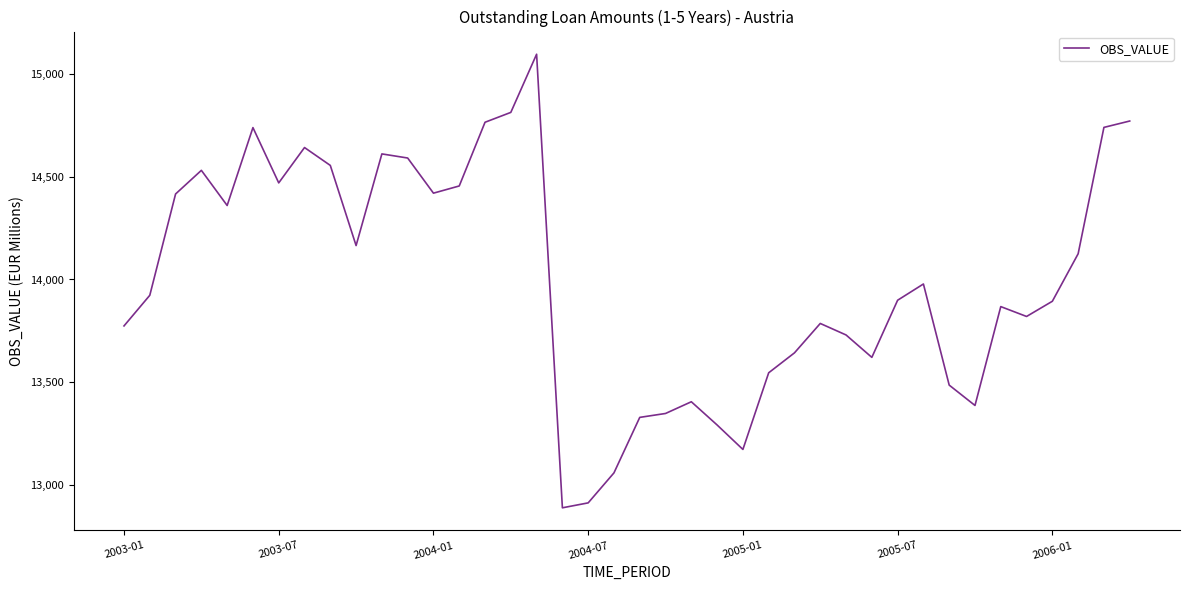

What is the greatest value displayed?

15096